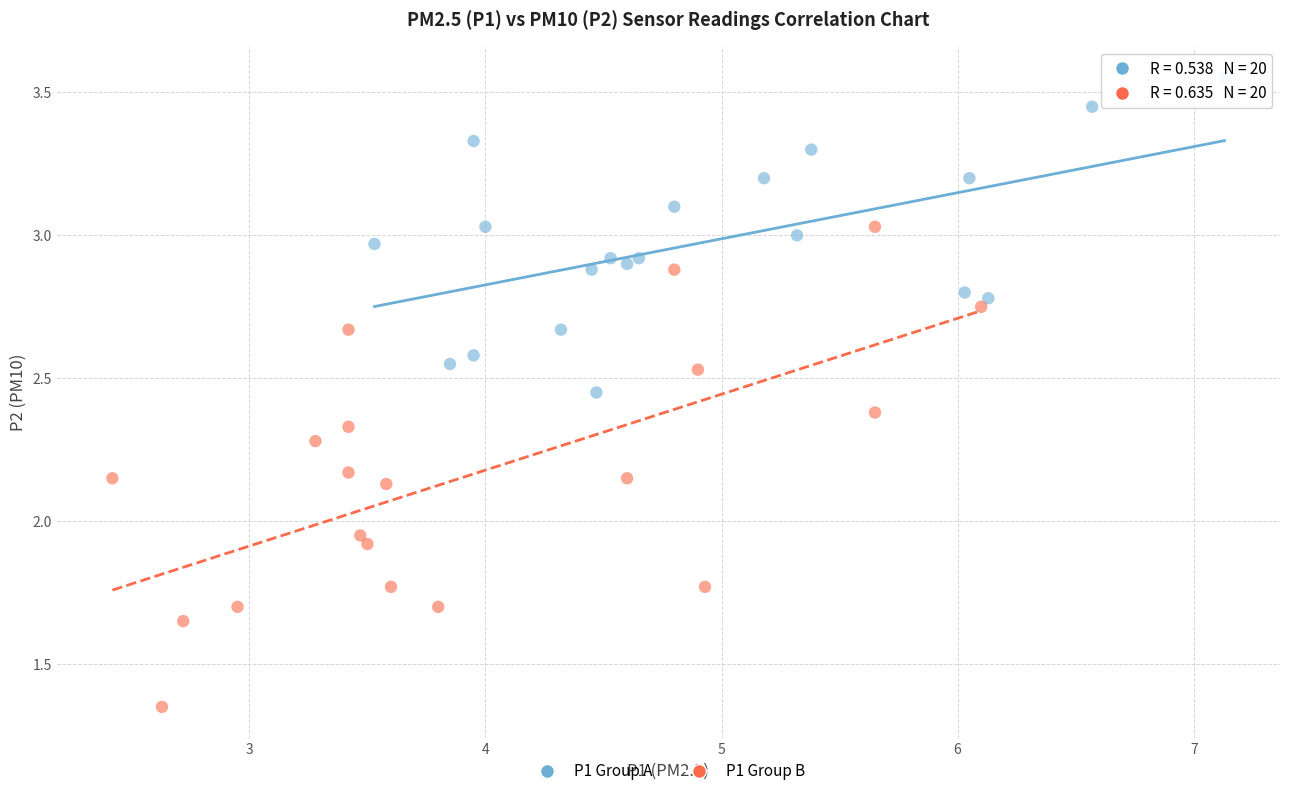

Which series has the largest Y range (max minus min)?

P1 Group B